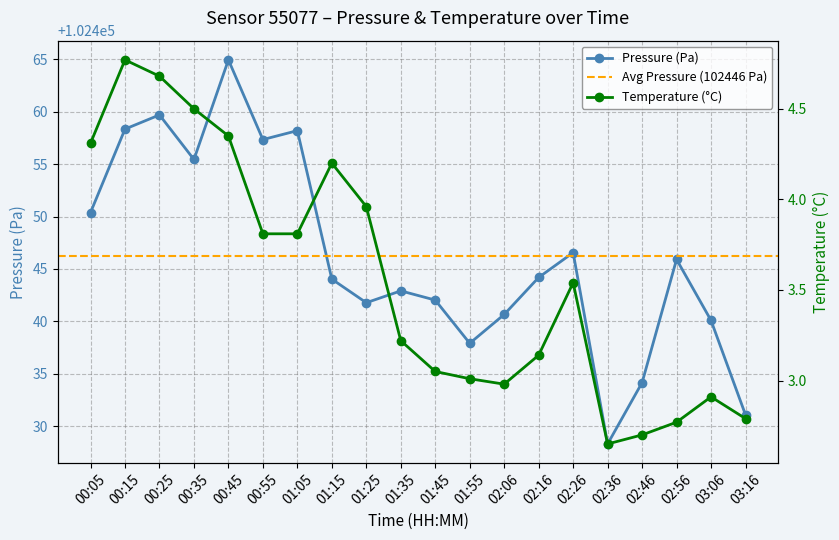

Reading left to right, what are all the values shown in this chart?

pressure: 00:05=102450.4	00:15=102458.3	00:25=102459.7	00:35=102455.4	00:45=102464.9	00:55=102457.3	01:05=102458.2	01:15=102444.0	01:25=102441.8	01:35=102442.9	01:45=102442.0	01:55=102437.9	02:06=102440.7	02:16=102444.2	02:26=102446.6	02:36=102428.3	02:46=102434.2	02:56=102445.9	03:06=102440.1	03:16=102431.1
temperature: 00:05=4.3	00:15=4.8	00:25=4.7	00:35=4.5	00:45=4.3	00:55=3.8	01:05=3.8	01:15=4.2	01:25=4.0	01:35=3.2	01:45=3.0	01:55=3.0	02:06=3.0	02:16=3.1	02:26=3.5	02:36=2.6	02:46=2.7	02:56=2.8	03:06=2.9	03:16=2.8